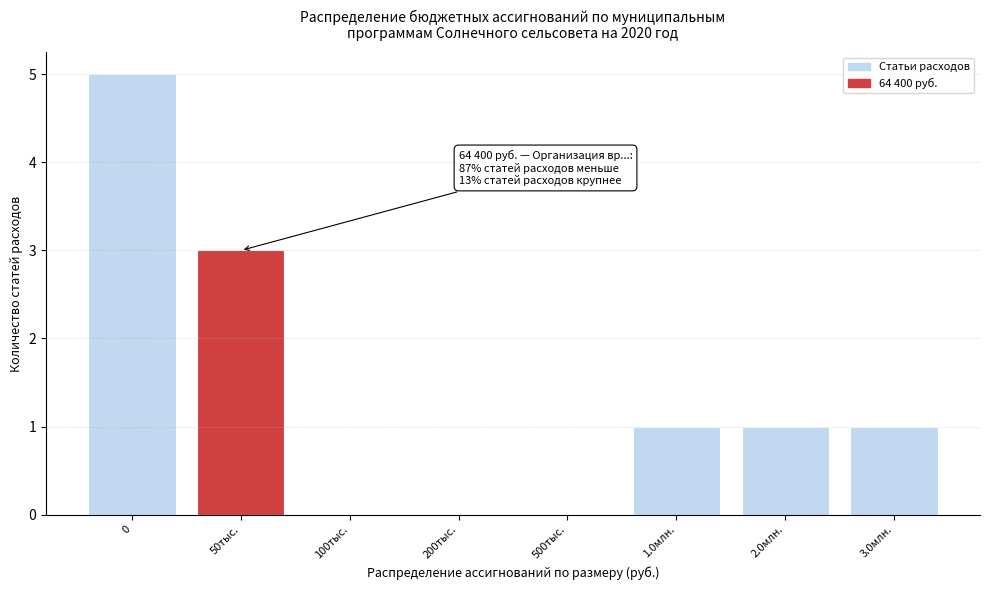

Reading left to right, extract all data points from this chart.

0=5	50тыс.=3	100тыс.=0	200тыс.=0	500тыс.=0	1.0млн.=1	2.0млн.=1	3.0млн.=1